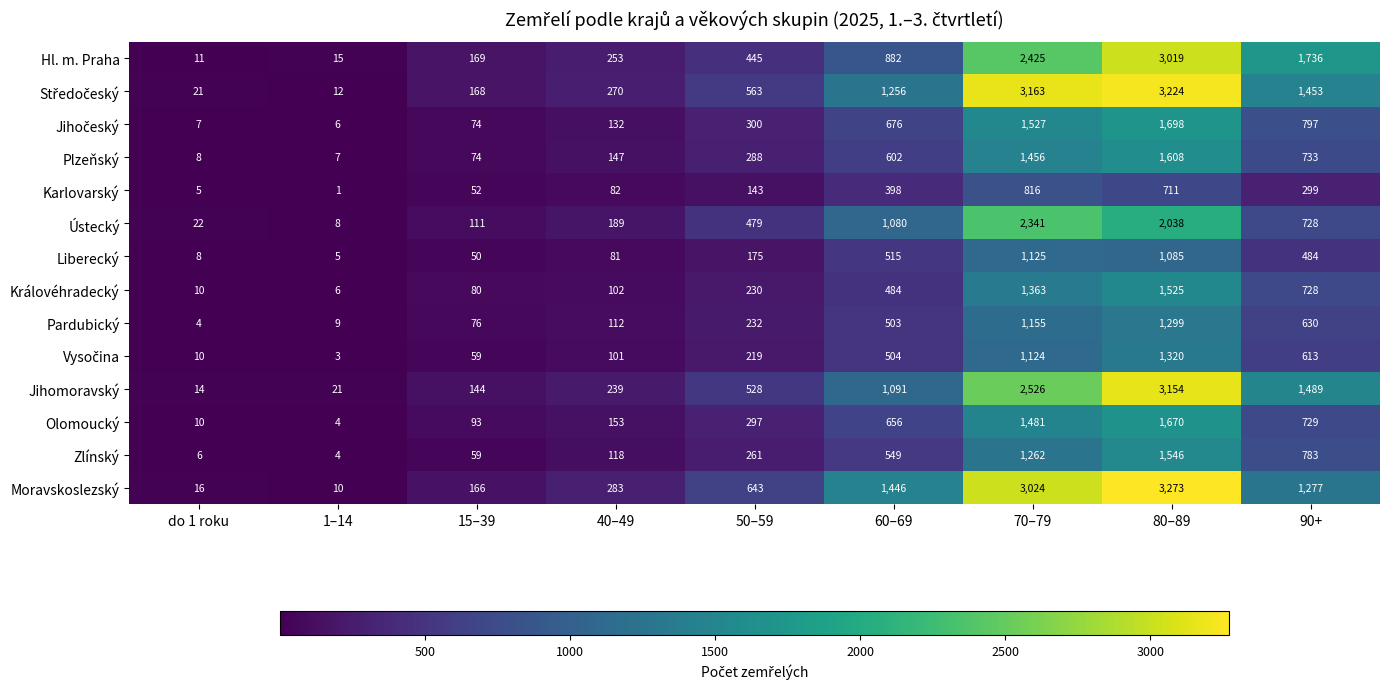

Which series has the largest total across all categories?

Moravskoslezský